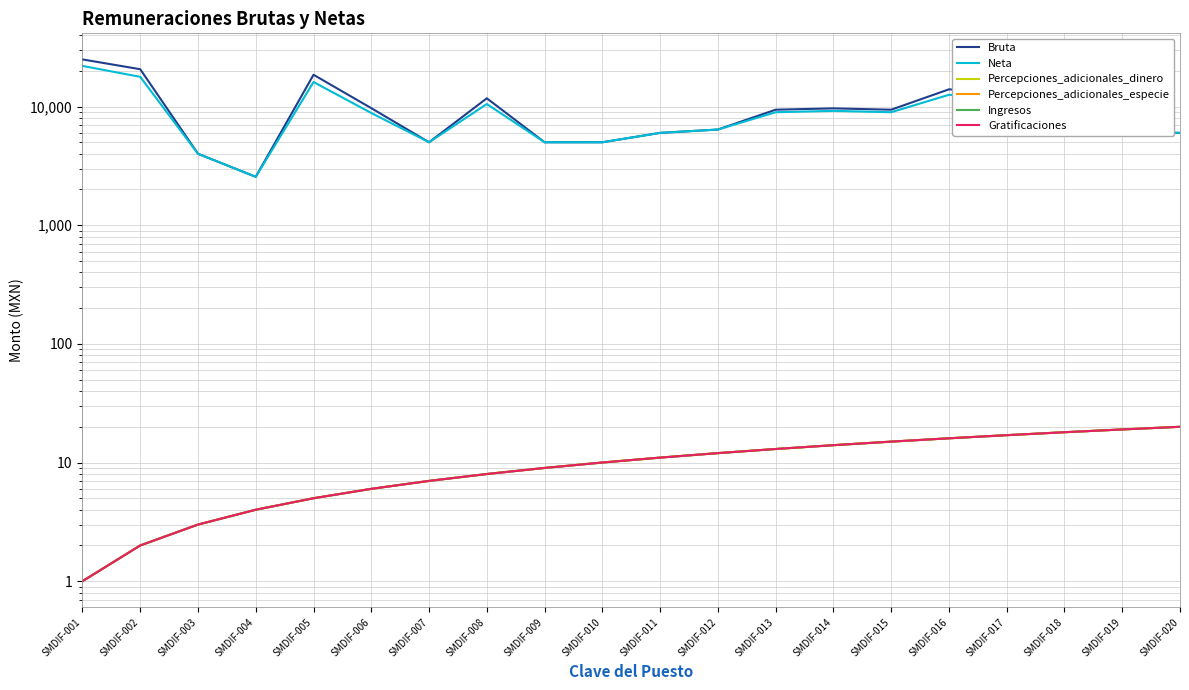

List the series in order of their peak value, lowest first.

Percepciones_adicionales_dinero, Percepciones_adicionales_especie, Ingresos, Gratificaciones, Neta, Bruta